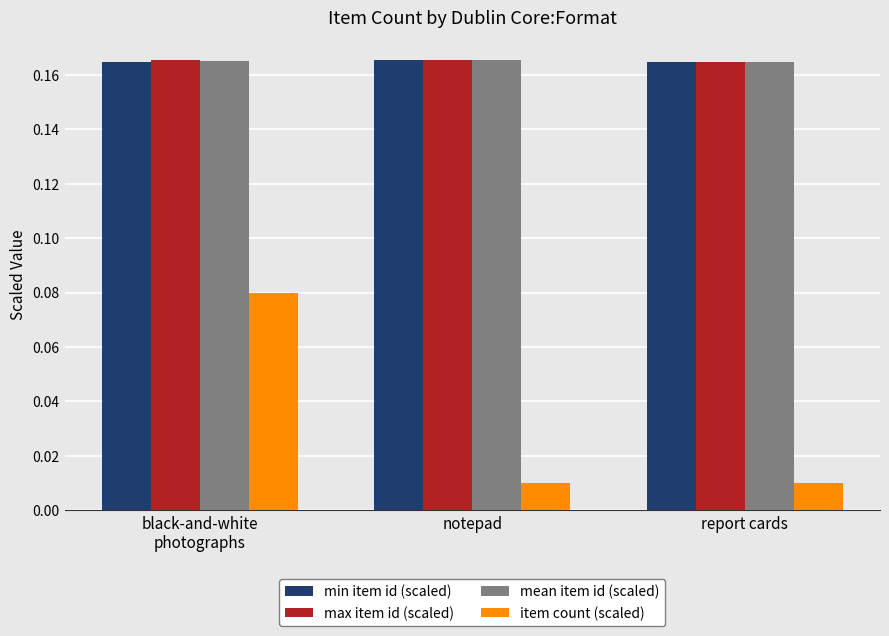

What are all the series names shown in the legend?

min item id (scaled), max item id (scaled), mean item id (scaled), item count (scaled)